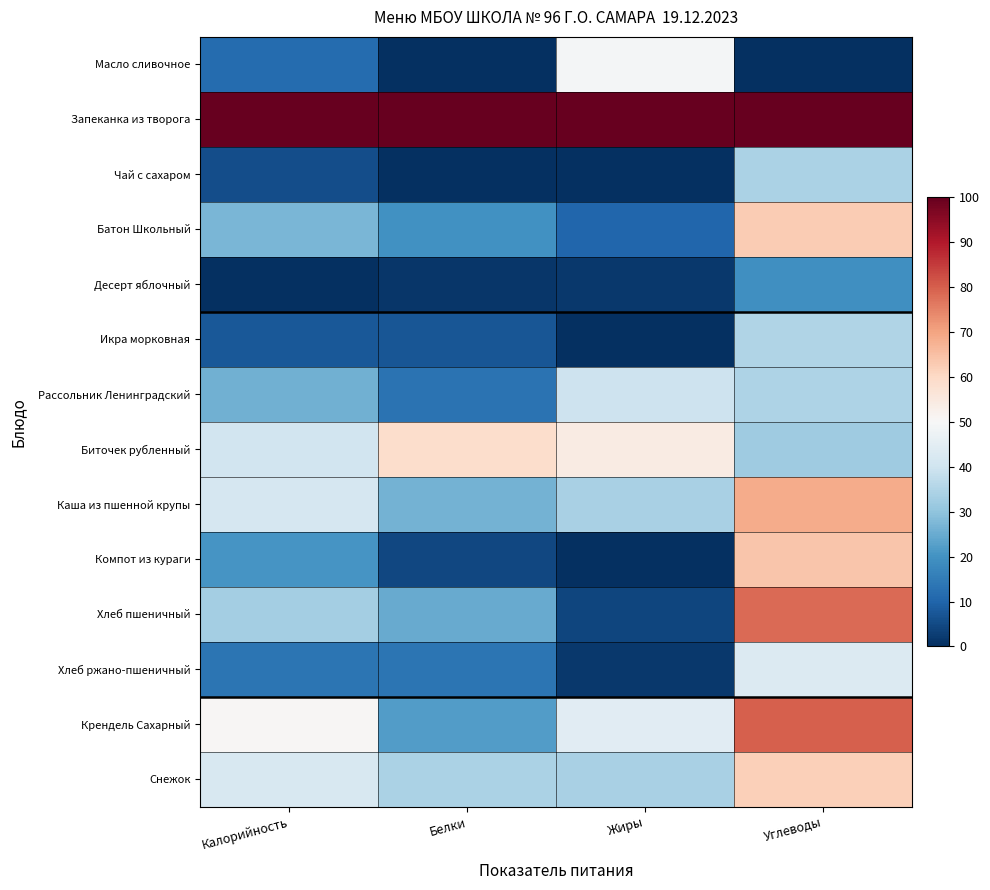

What is the difference between the highest and lowest values at Жиры?

100.0